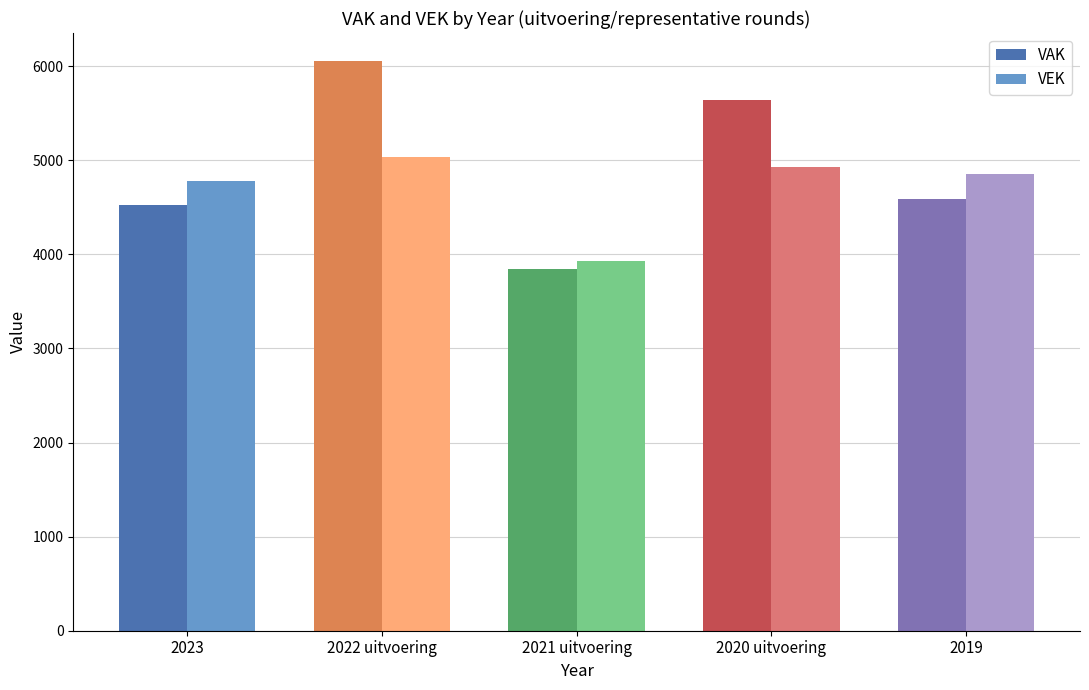

Read the VEK value at 2019, to the nearest 50.

4850